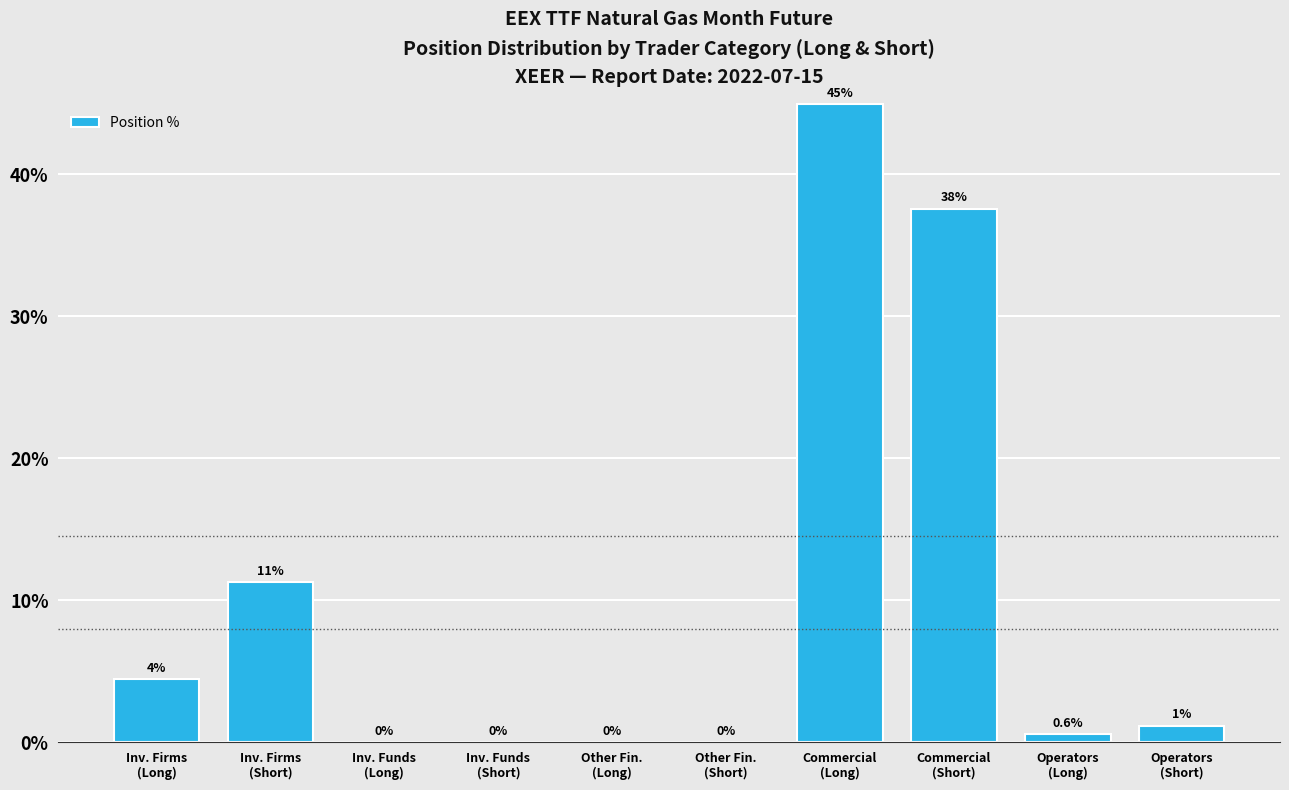

What is the greatest value displayed?

45.0